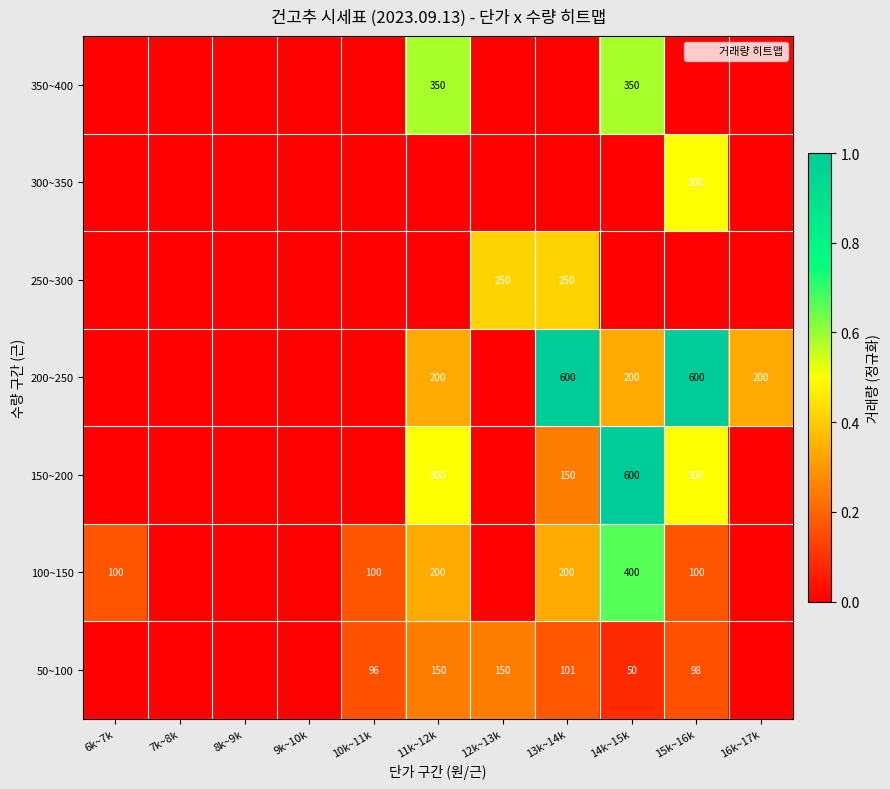

The 250~300 series shows 409 at 13k~14k. True or false?

False